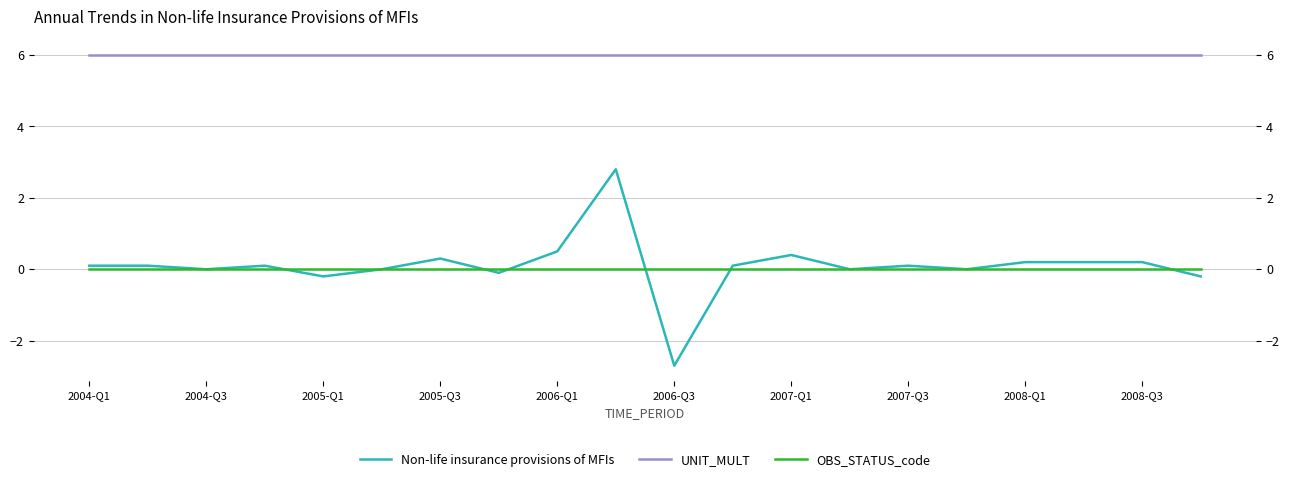

Is it true that UNIT_MULT equals 3.0 at 2007-Q3?

False